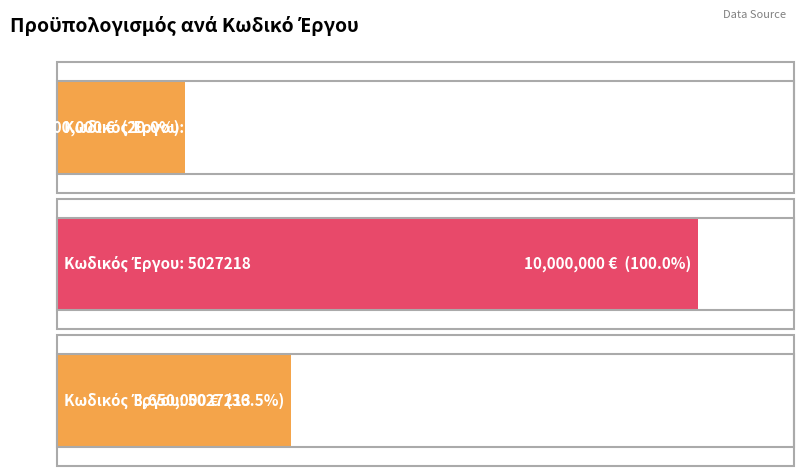

What is the sum of all values?

15650000